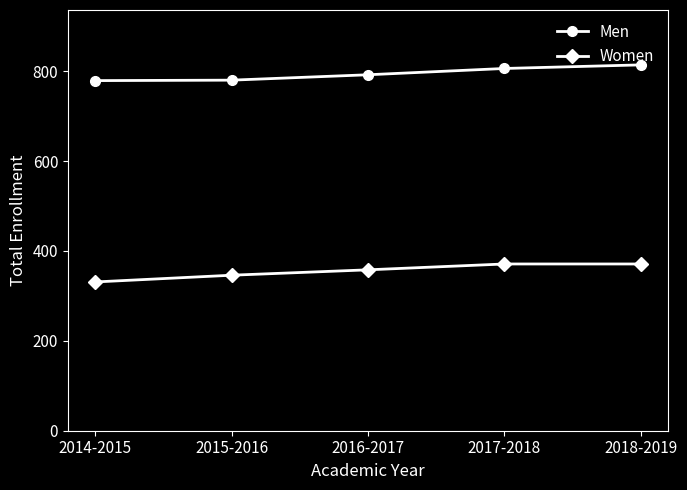

What is the sum of the Men values at 2018-2019 and 2016-2017?

1606